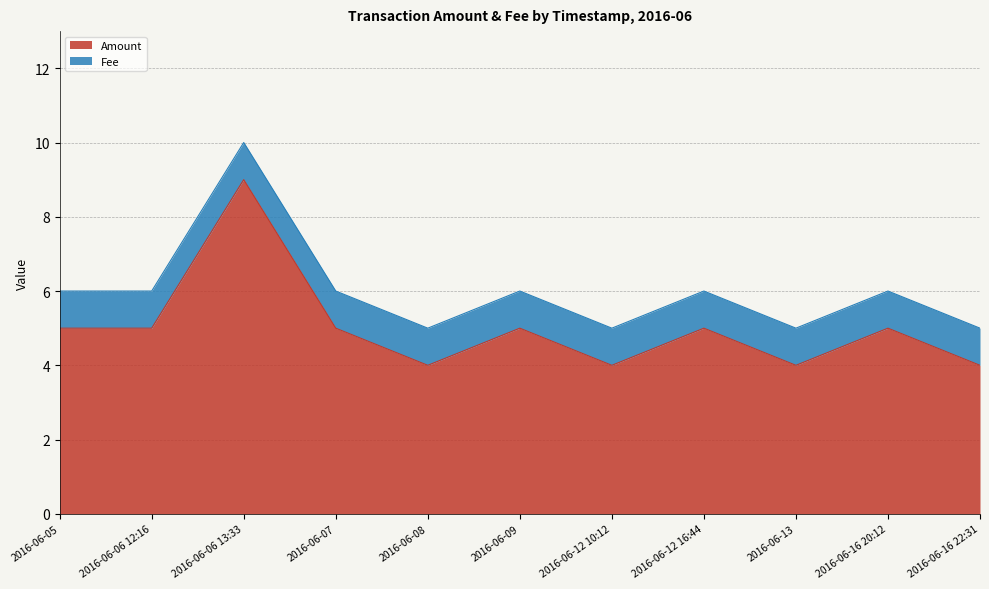

What is the greatest value displayed?

9